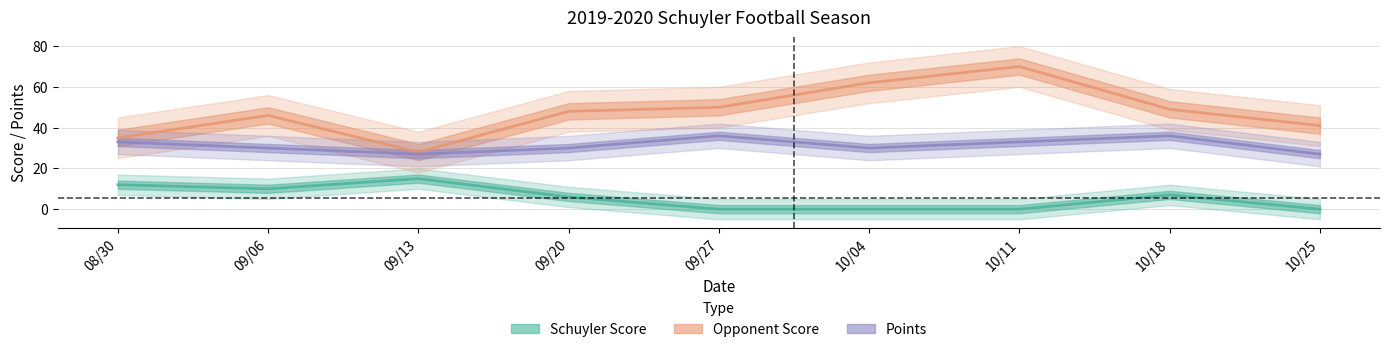

True or false: Opponent Score has a value of 54 at 08/30.

False